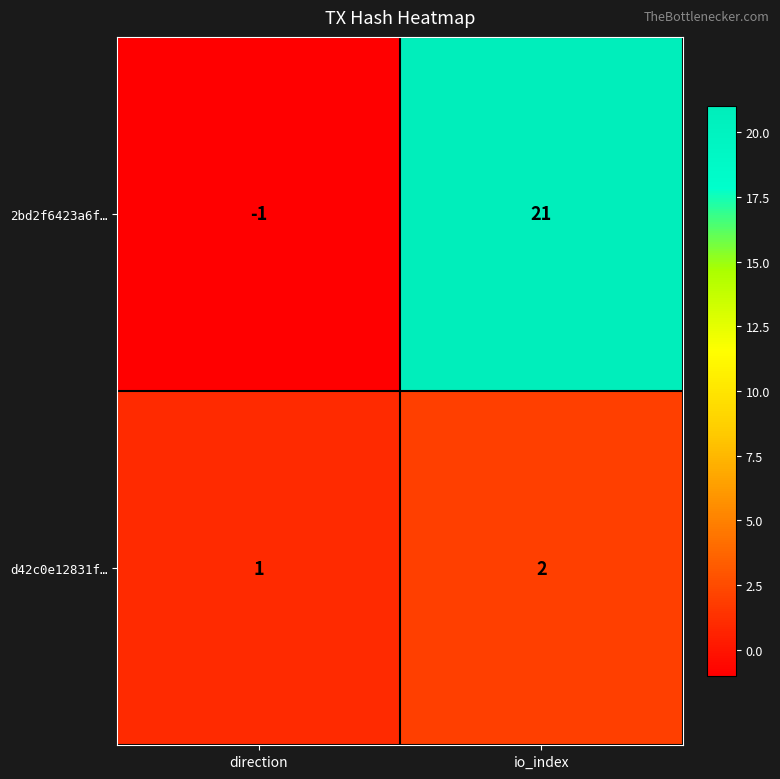

True or false: 2bd2f6423a6f… has a value of 7 at io_index.

False